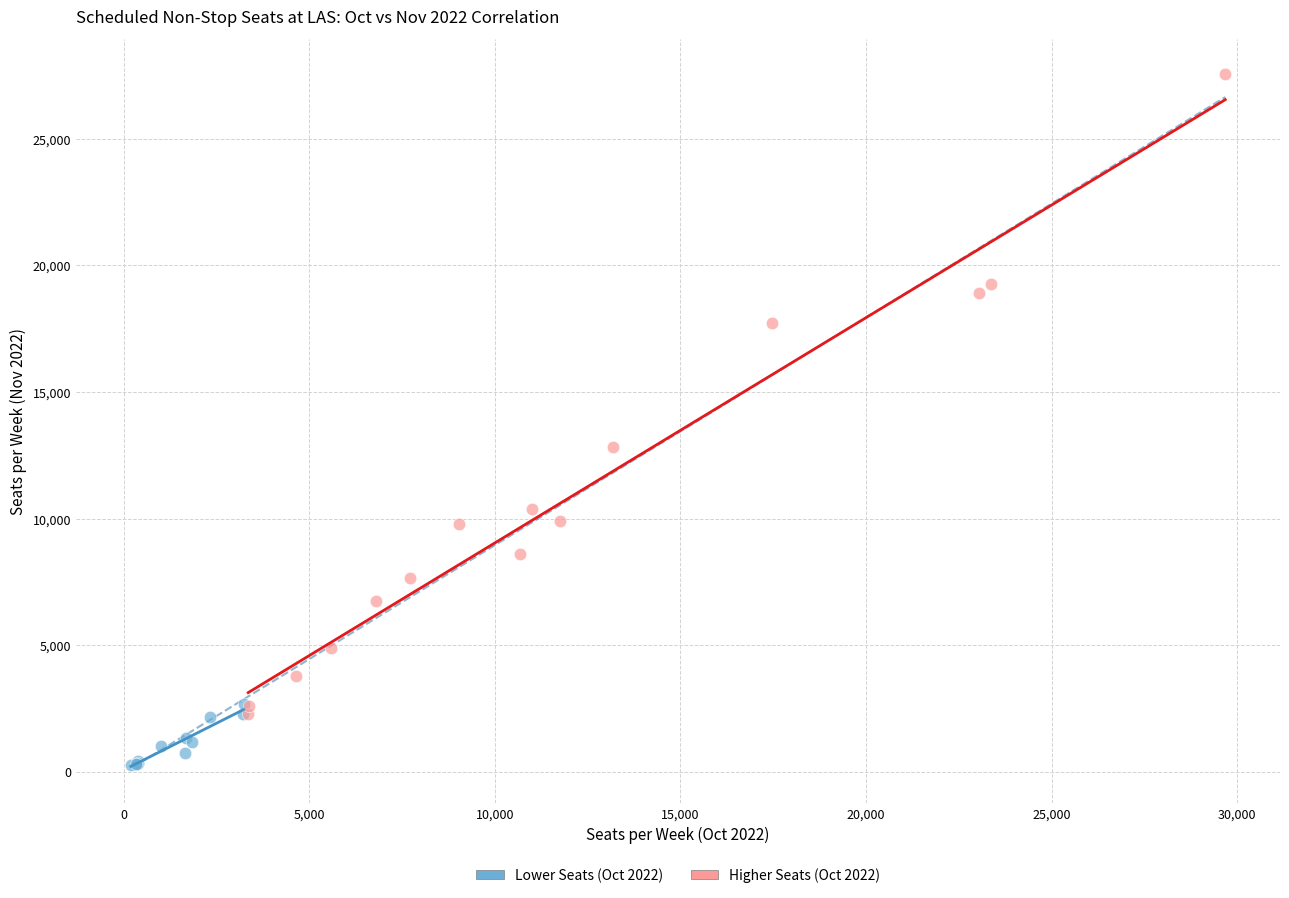

Which series contains the highest Y value?

Higher Seats (Oct 2022)